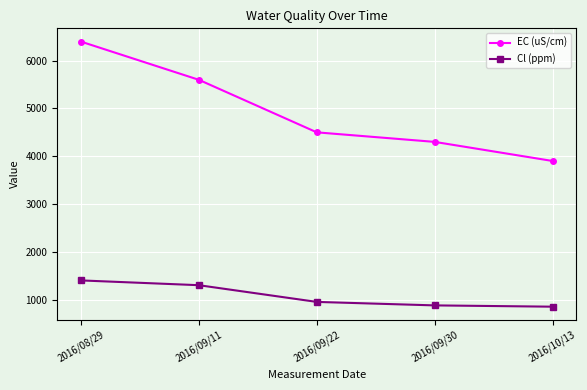

True or false: Cl (ppm) has more than 0 points higher than both neighbors.

False